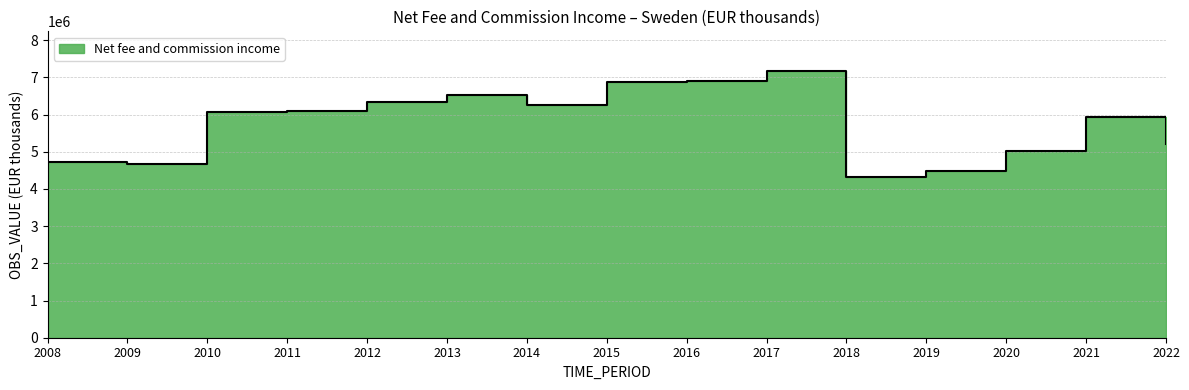

Is it true that the value at 2022 is 7505305?

False